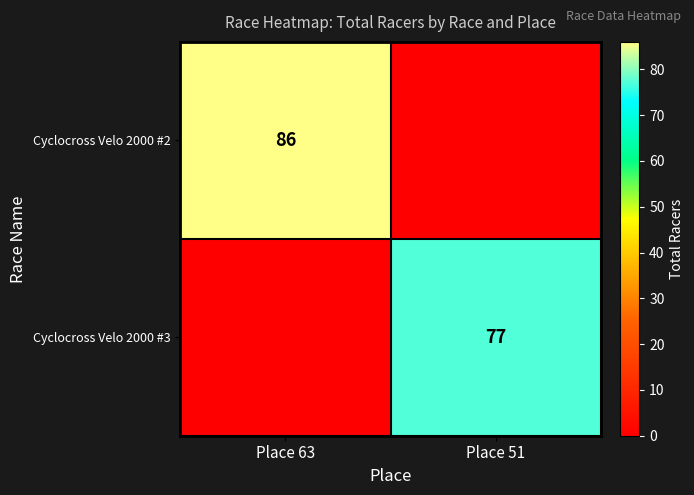

Is it true that Cyclocross Velo 2000 #3 equals 77 at Place 51?

True